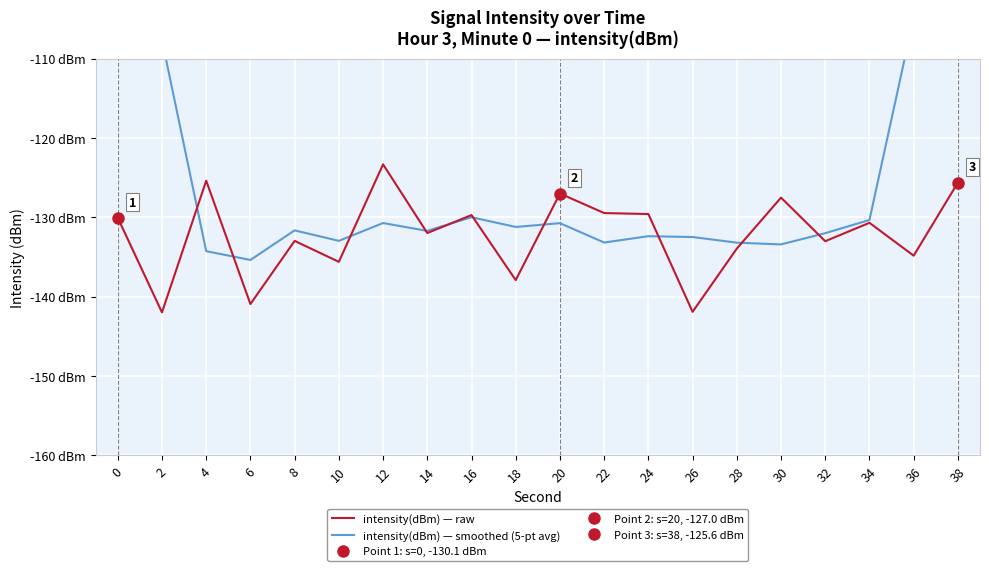

List the series in order of their overall mean, highest first.

intensity(dBm) — smoothed (5-pt avg), intensity(dBm) — raw